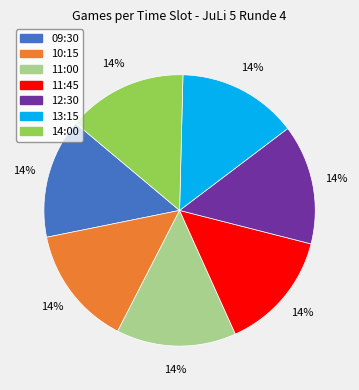

To the nearest percent, what is the average slice percentage?

14%